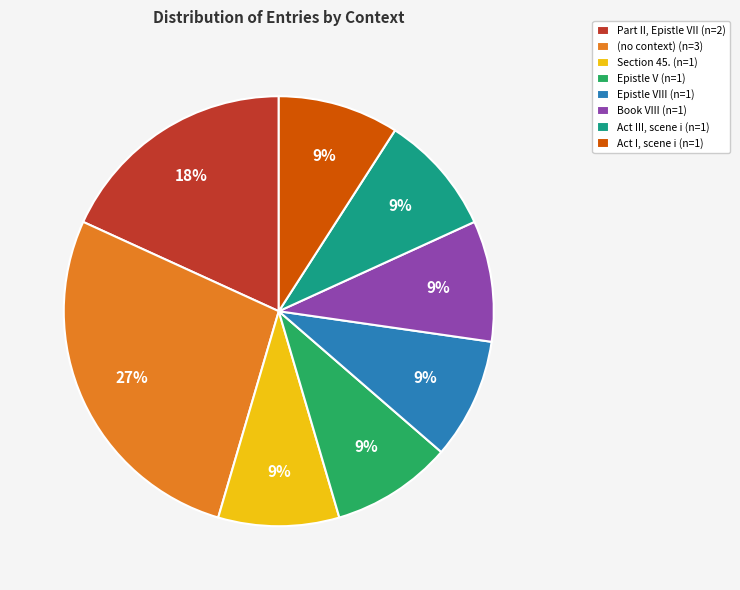

Which has a higher value, Epistle V (n=1) or (no context) (n=3)?

(no context) (n=3)